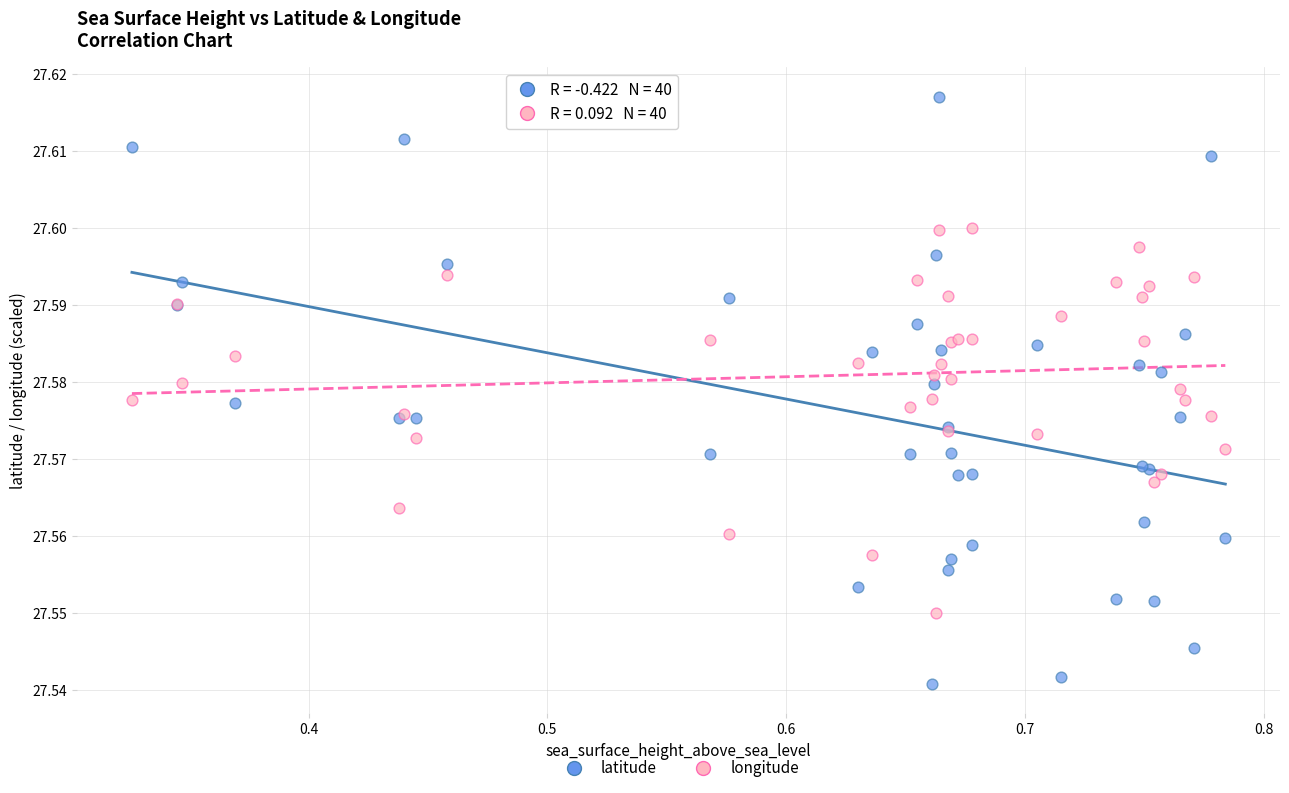

Which series has the widest spread of Y values?

latitude